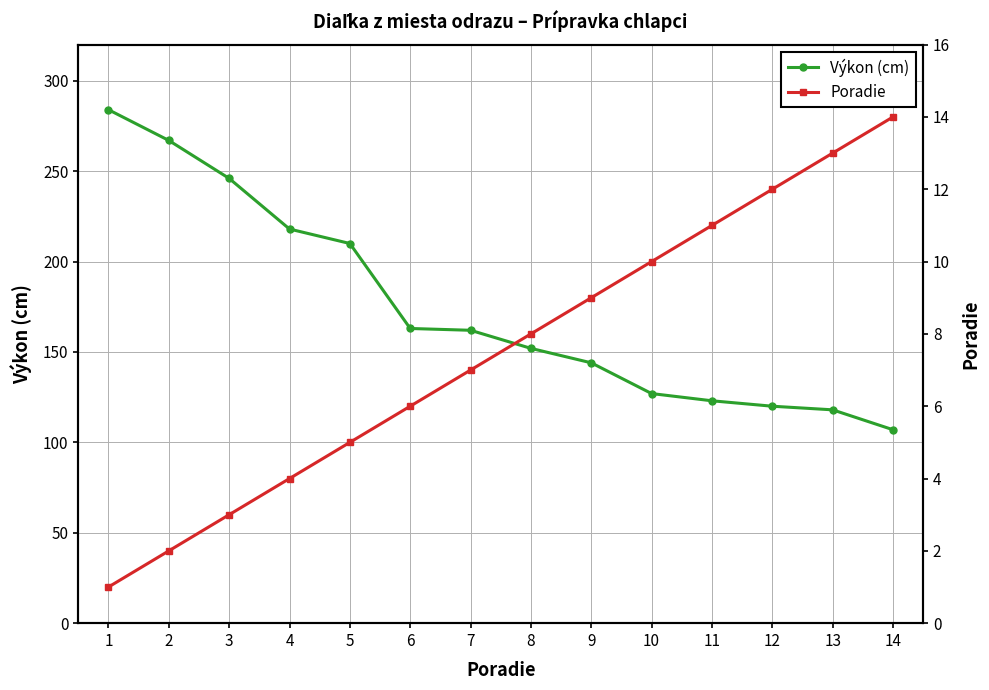

How many data points in Výkon (cm) are less than 162?

7